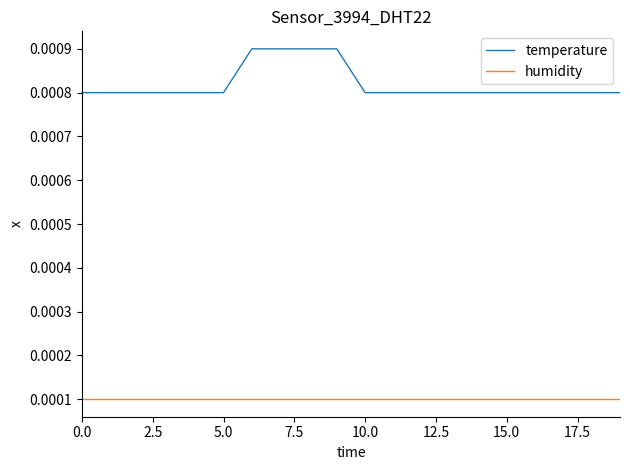

True or false: humidity and temperature cross at least once.

False